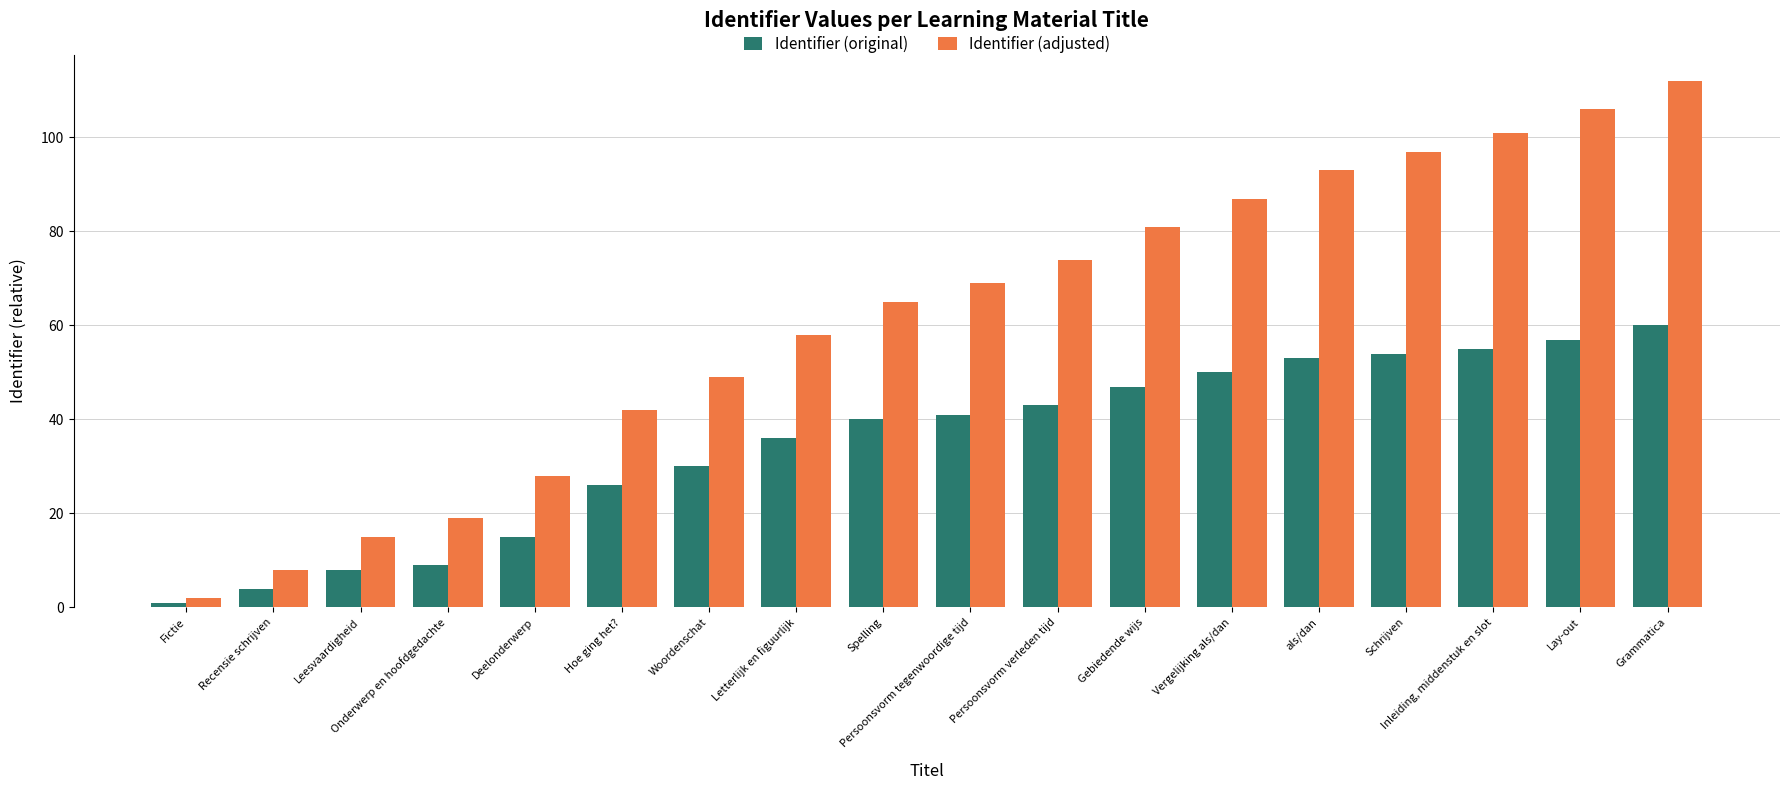

The value of Identifier (original) at Schrijven is 90. True or false?

False